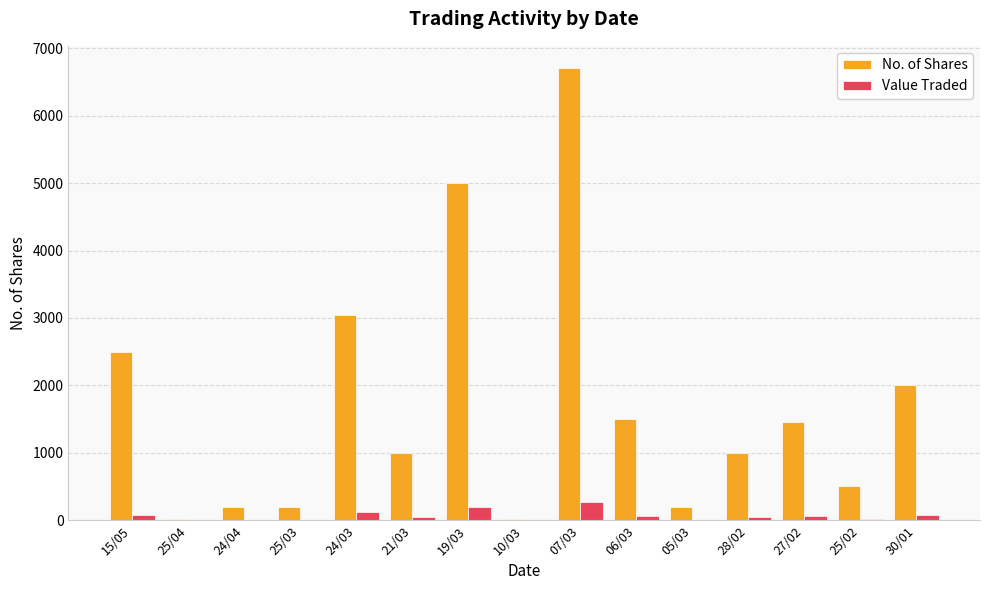

Count the number of data series in this chart.

2